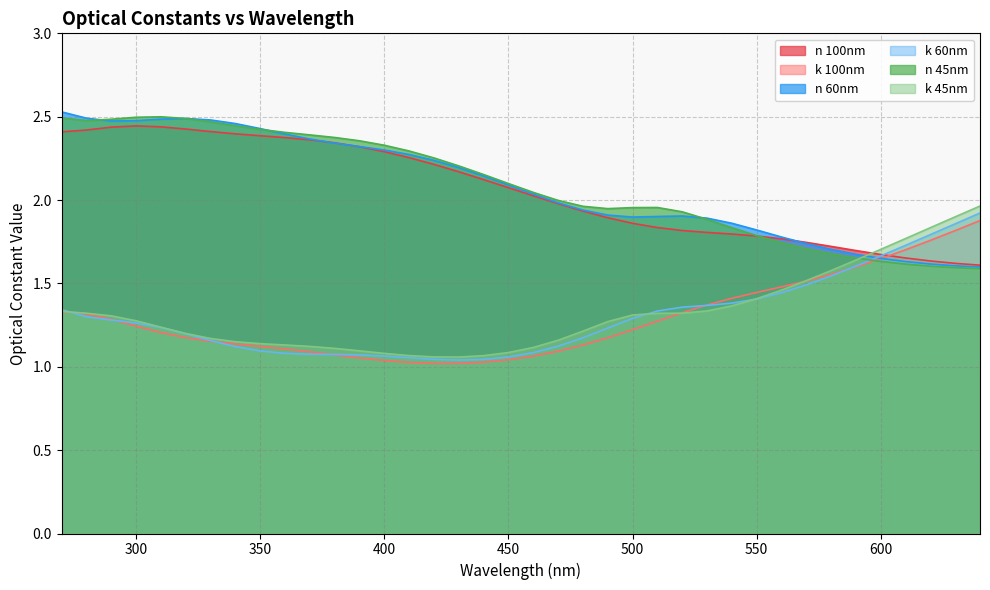

What is the difference between the maximum and minimum values in the k_100nm series?

0.9